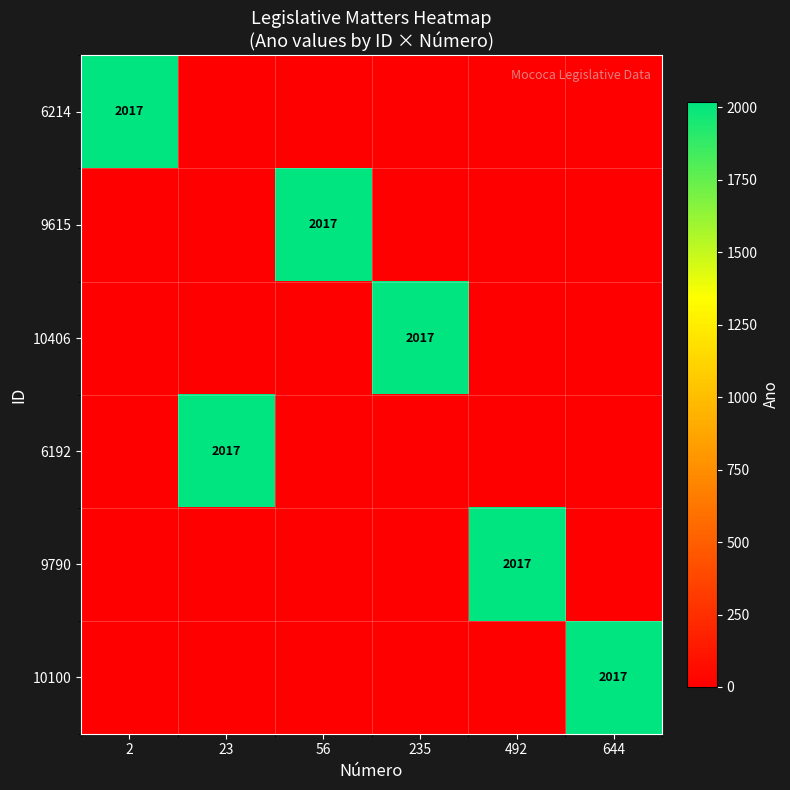

Which has a higher value, 492 or 23?

492